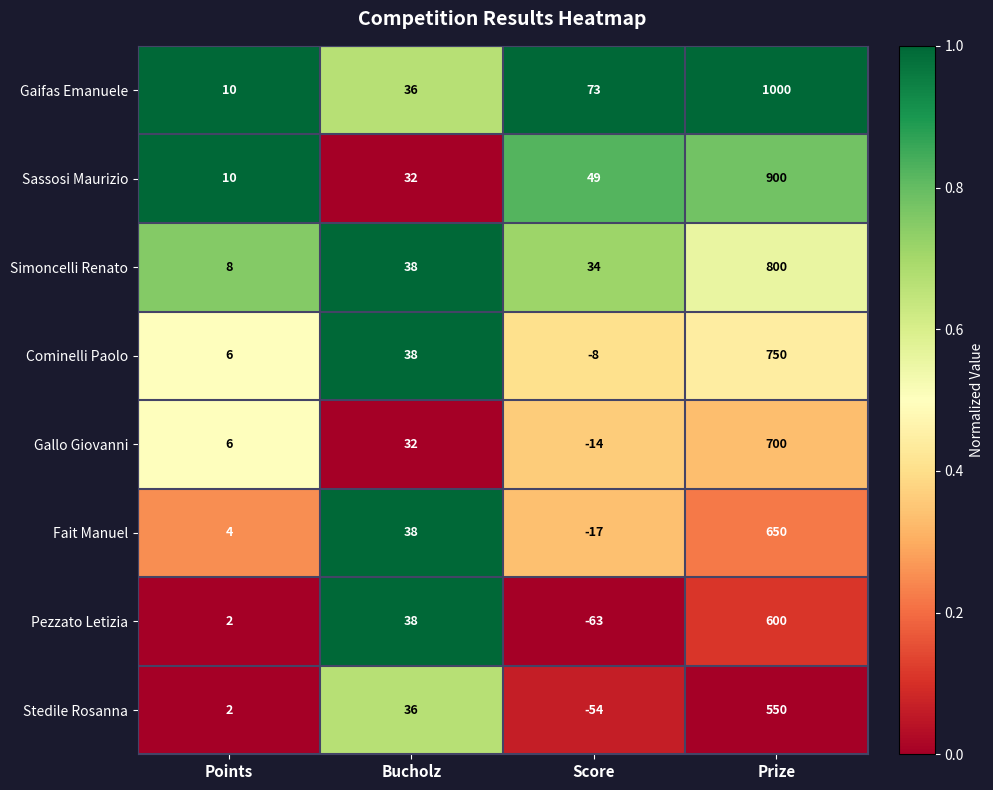

At Prize, list the series in order from largest to smallest.

Gaifas Emanuele, Sassosi Maurizio, Simoncelli Renato, Cominelli Paolo, Gallo Giovanni, Fait Manuel, Pezzato Letizia, Stedile Rosanna